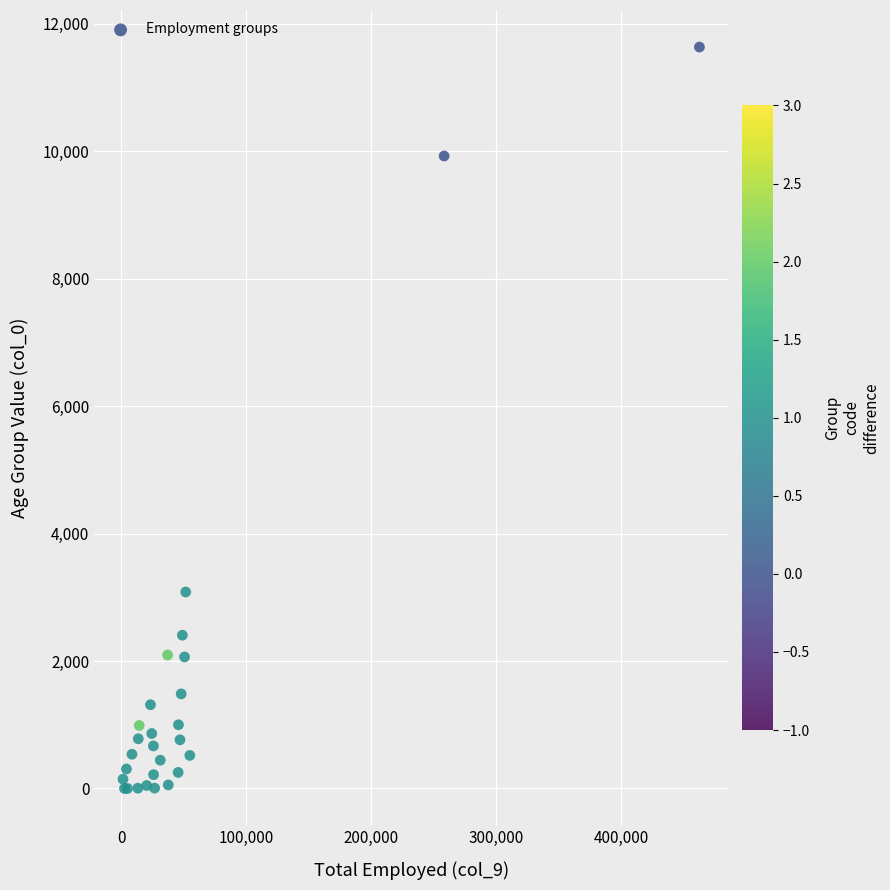

What Y value in the scatter plot is closest to 5816?

3083